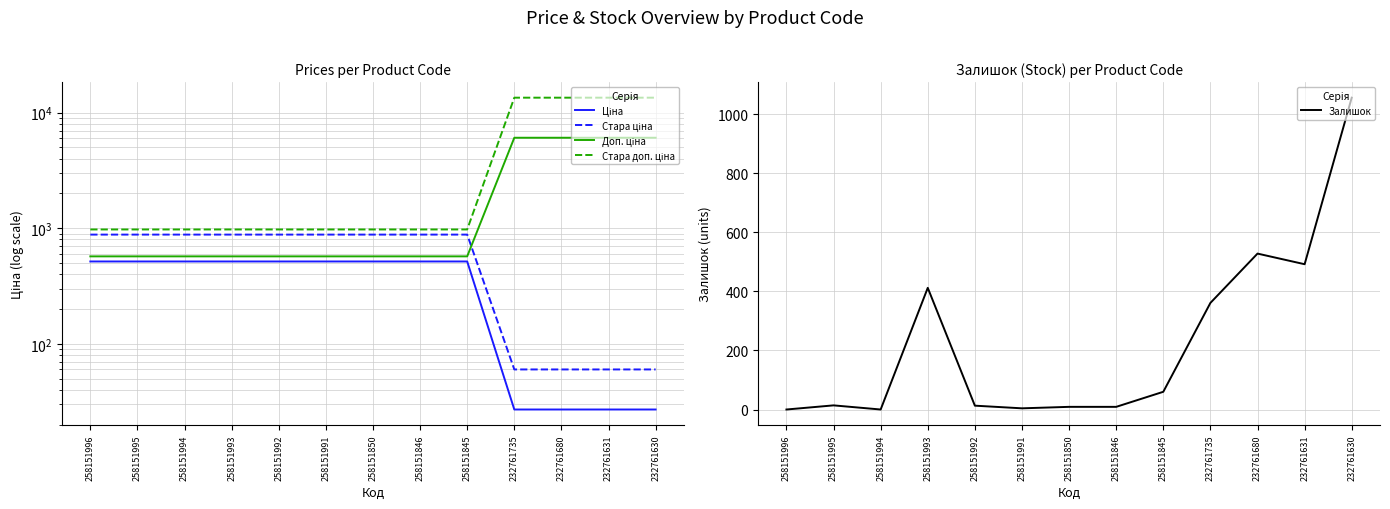

The Залишок series shows 230.3 at 232761735. True or false?

False